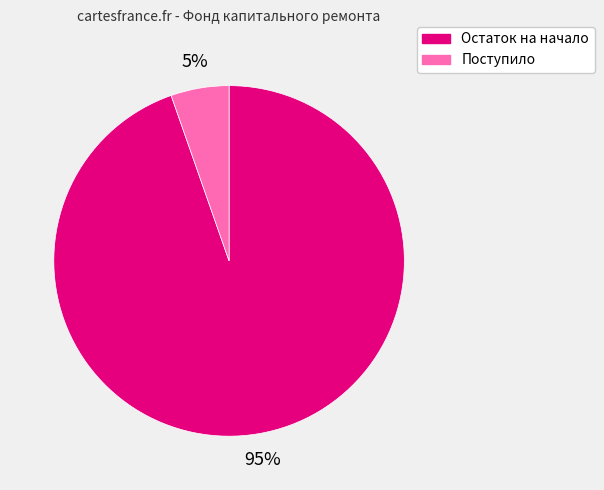

What is the largest slice in the pie chart?

Остаток на начало